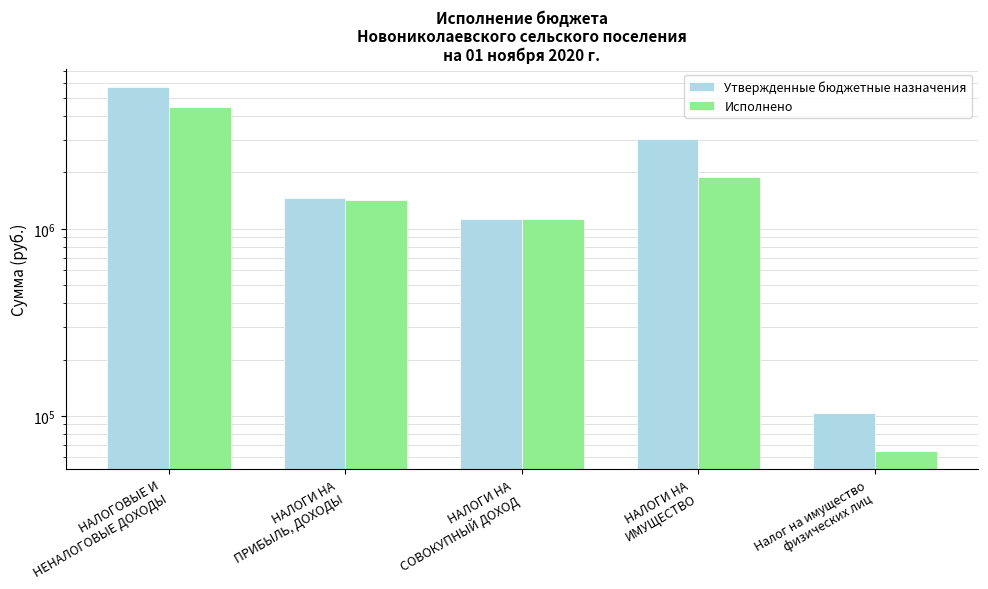

What is the label of the 3rd bar from the left?

НАЛОГИ НА
СОВОКУПНЫЙ ДОХОД